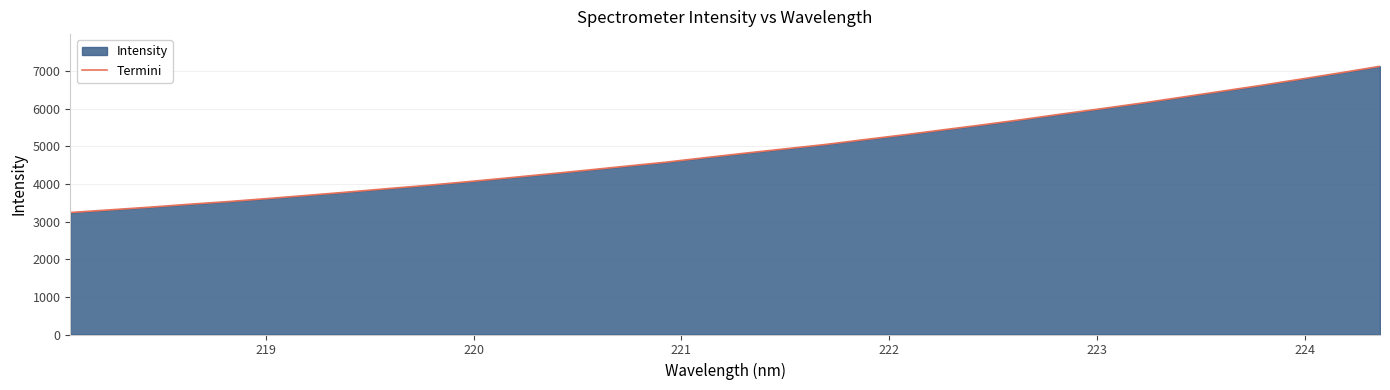

What is the difference between the maximum and minimum values?

3883.6